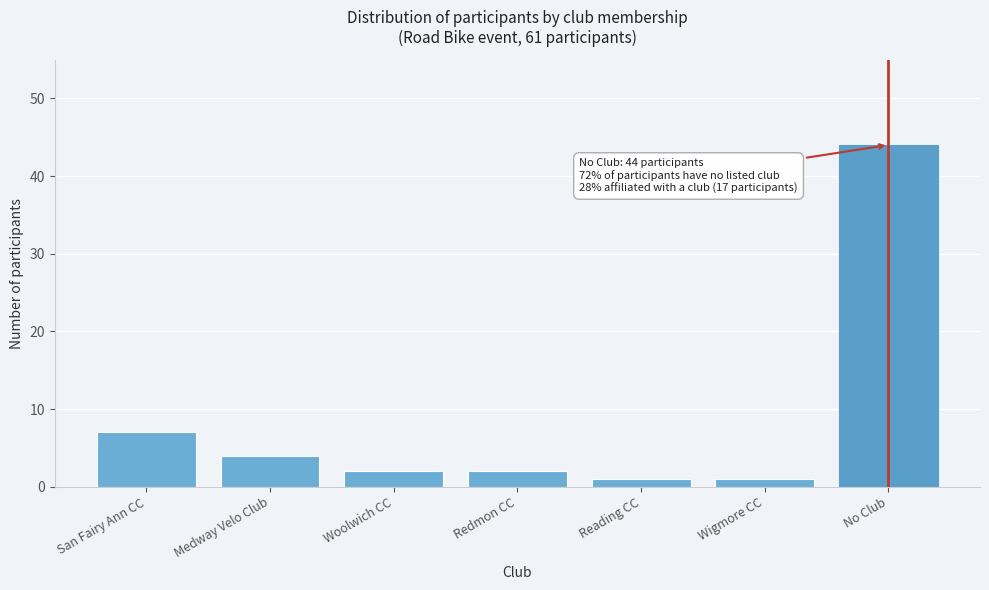

Reading right to left, transcribe all the data shown in this chart.

44	1	1	2	2	4	7